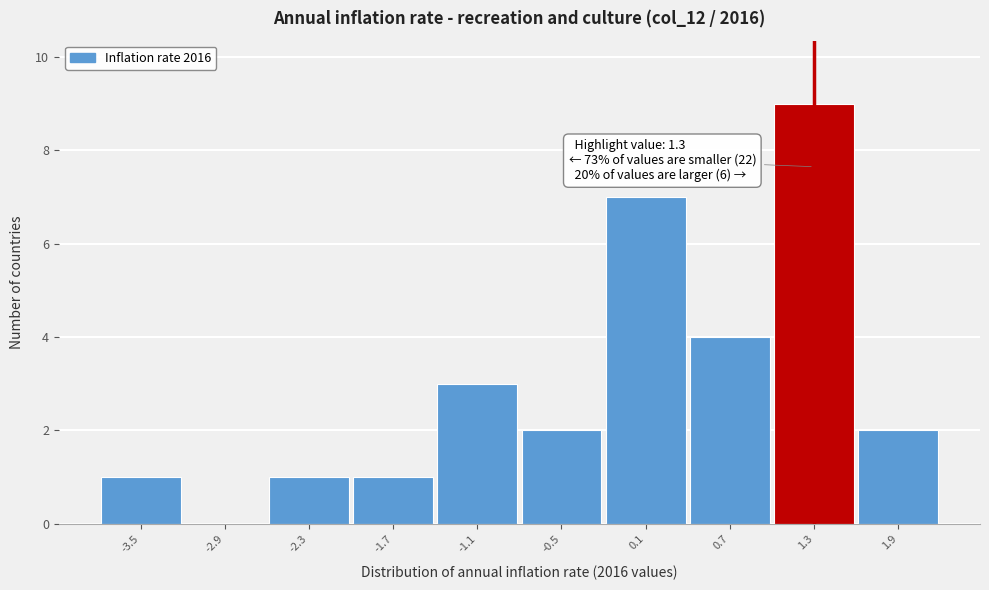

Over which range of the x-axis is the bar tallest?

1.0 to 1.6